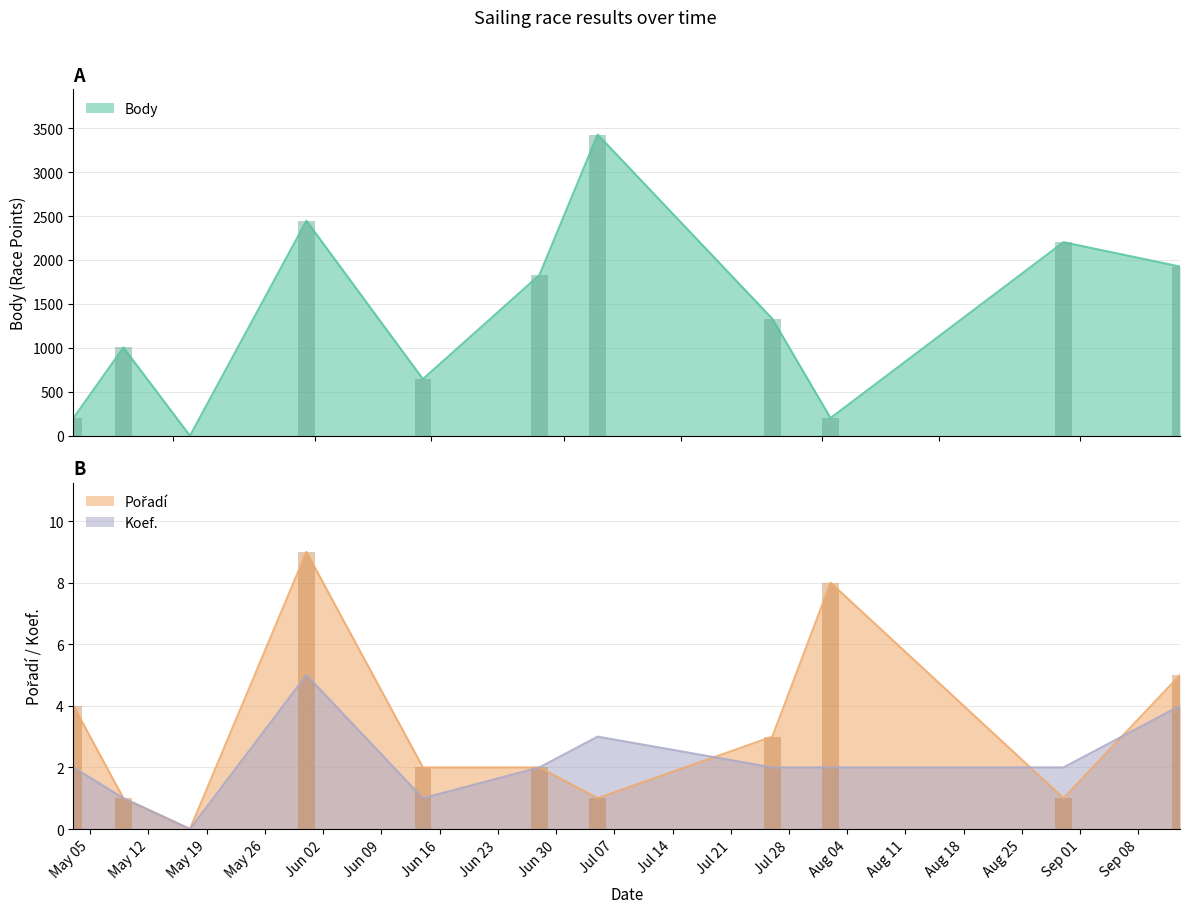

Which series has the widest spread of values?

Body